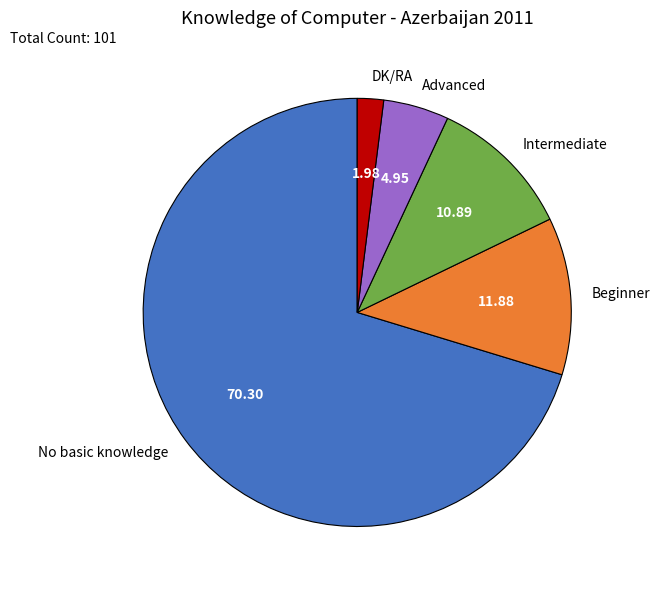

Combined, do Intermediate and Beginner account for over 50%?

No